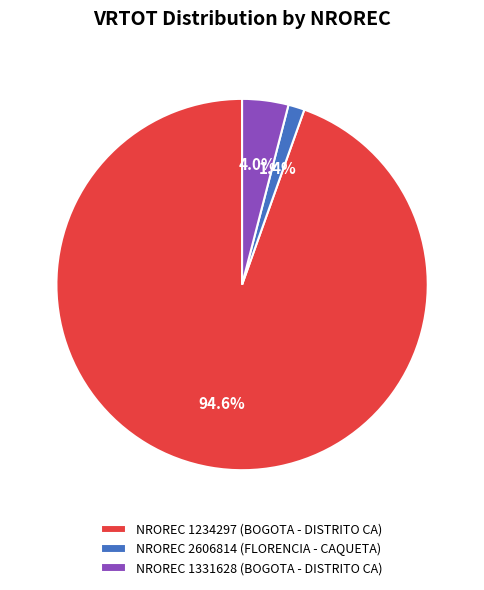

Combined, do NROREC 1234297 (BOGOTA - DISTRITO CA) and NROREC 1331628 (BOGOTA - DISTRITO CA) account for over 50%?

Yes